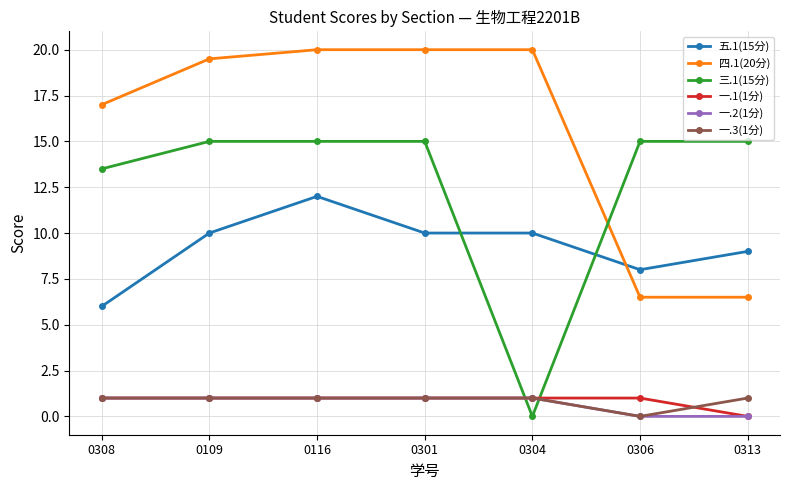

What is the difference between the 三.1(15分) values at 0308 and 0306?

1.5